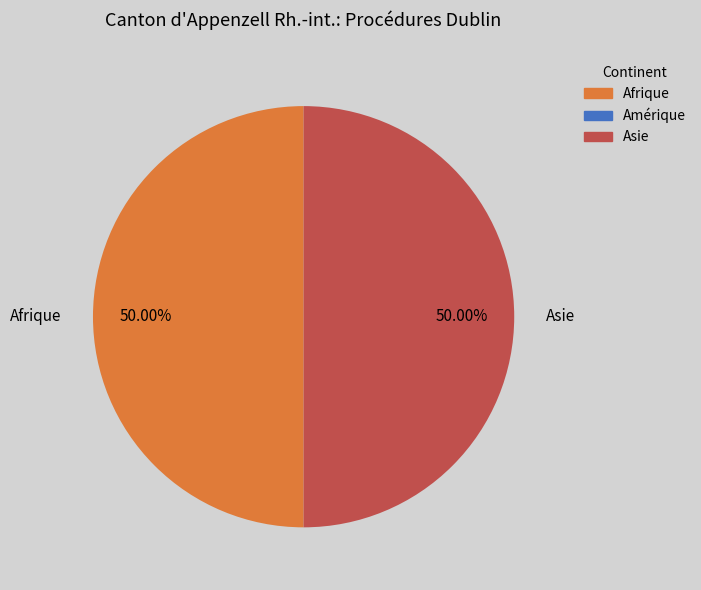

To the nearest percent, what is the difference between the largest and smallest slice percentages?

0%